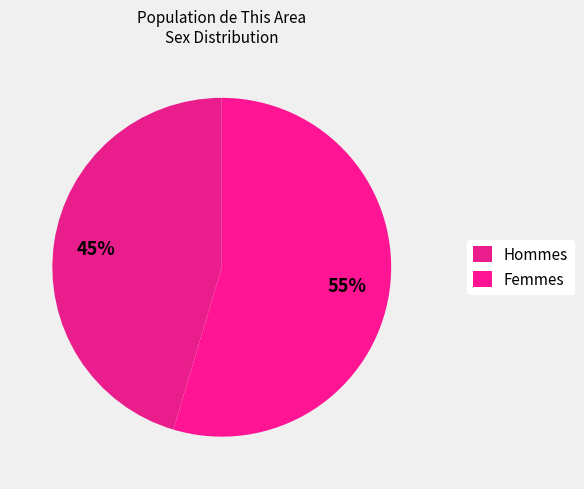

What is the smallest slice in the pie chart?

Male